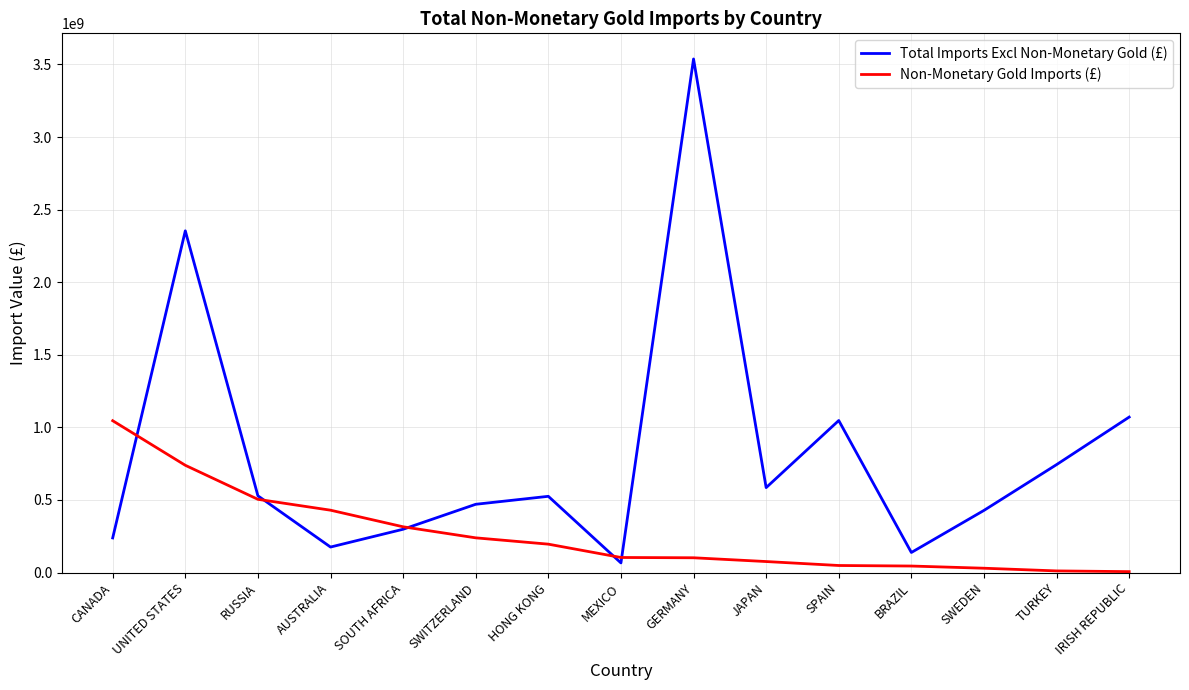

Which series ends up on top after the final intersection of Non-Monetary Gold Imports (£) and Total Imports Excl Non-Monetary Gold (£)?

Total Imports Excl Non-Monetary Gold (£)